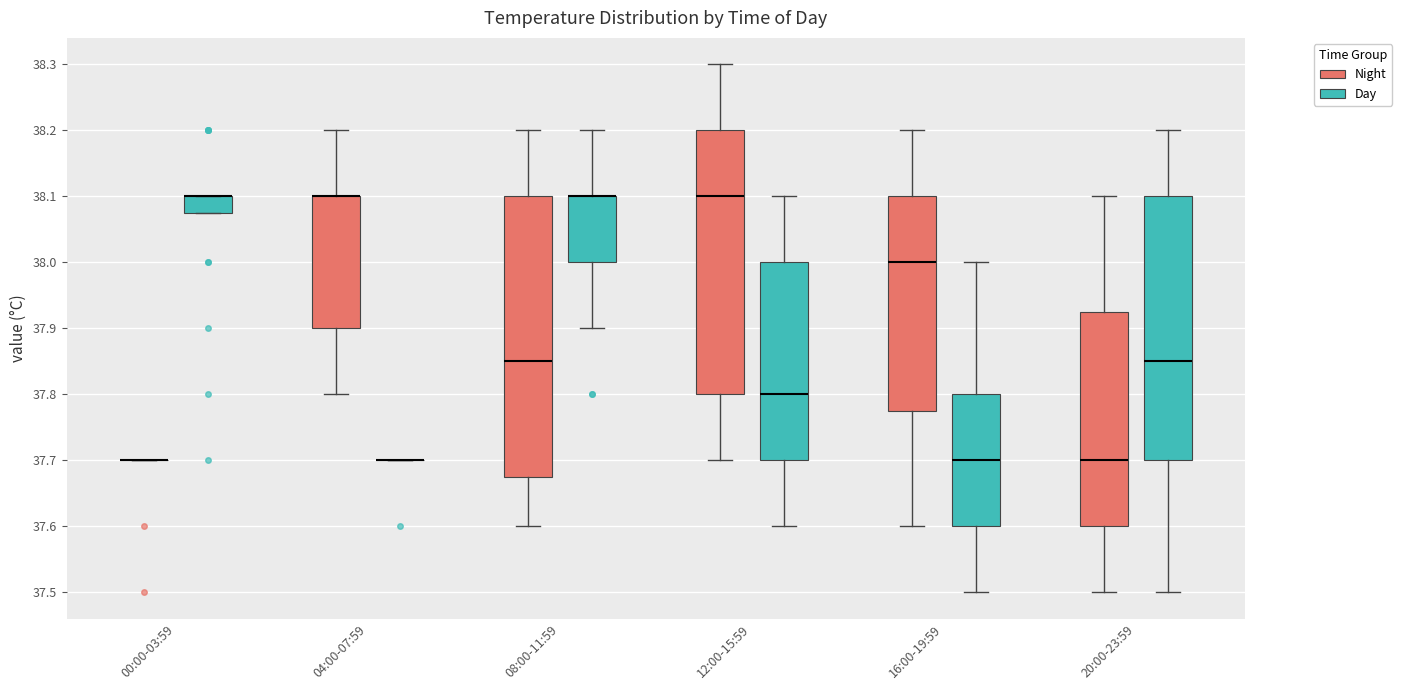

Reading left to right, transcribe this box plot: for each box, give where its median line is, the range the box spans, and where its two whiskers end, as read against the y-axis. The values are not printed on the chart, so give them approximately, as read against the axis.

00:00-03:59 (Night): box collapsed to a line at 37.70, whiskers 37.70 to 37.70
00:00-03:59 (Day): median 38.10 (drawn on the box's upper edge), box 38.08 to 38.10, whiskers 38.08 to 38.10
04:00-07:59 (Night): median 38.10 (drawn on the box's upper edge), box 37.90 to 38.10, whiskers 37.80 to 38.20
04:00-07:59 (Day): box collapsed to a line at 37.70, whiskers 37.70 to 37.70
08:00-11:59 (Night): median 37.85, box 37.68 to 38.10, whiskers 37.60 to 38.20
08:00-11:59 (Day): median 38.10 (drawn on the box's upper edge), box 38.00 to 38.10, whiskers 37.90 to 38.20
12:00-15:59 (Night): median 38.10, box 37.80 to 38.20, whiskers 37.70 to 38.30
12:00-15:59 (Day): median 37.80, box 37.70 to 38.00, whiskers 37.60 to 38.10
16:00-19:59 (Night): median 38.00, box 37.78 to 38.10, whiskers 37.60 to 38.20
16:00-19:59 (Day): median 37.70, box 37.60 to 37.80, whiskers 37.50 to 38.00
20:00-23:59 (Night): median 37.70, box 37.60 to 37.93, whiskers 37.50 to 38.10
20:00-23:59 (Day): median 37.85, box 37.70 to 38.10, whiskers 37.50 to 38.20